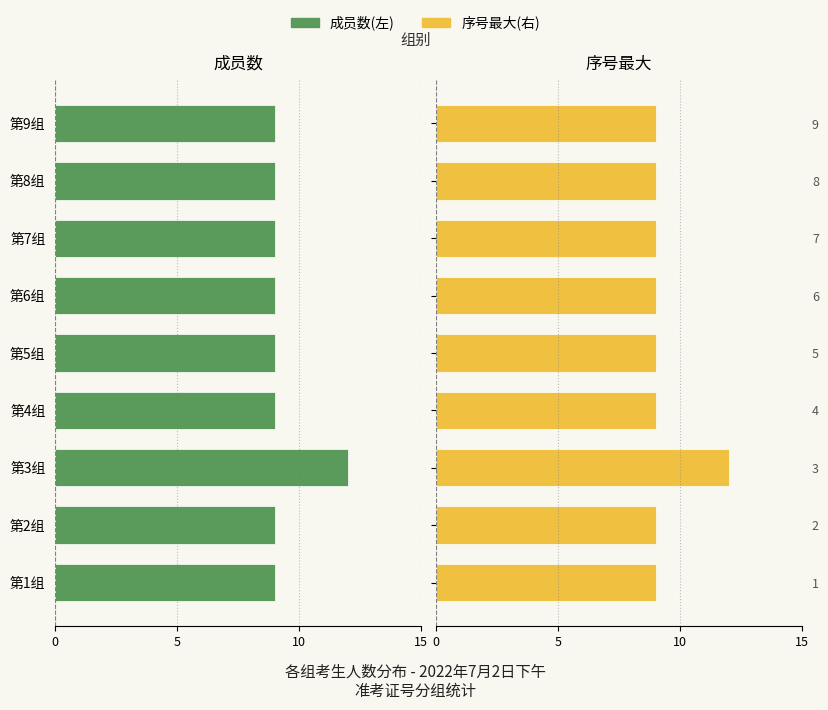

What are all the series names shown in the legend?

成员数(左), 序号最大(右)